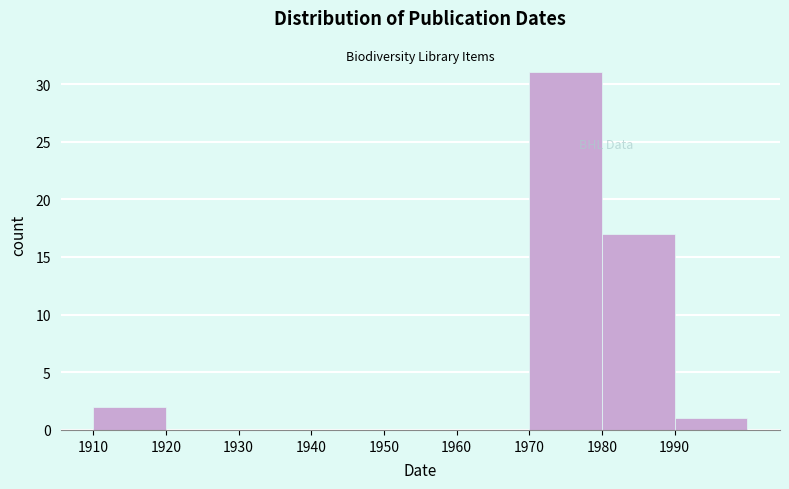

Reading left to right, list every bar in this chart as the range it spans on the x-axis followed by its height. The values are not printed on the chart, so give them approximately, as read against the axis.

1910 to 1920: 2
1920 to 1930: 0
1930 to 1940: 0
1940 to 1950: 0
1950 to 1960: 0
1960 to 1970: 0
1970 to 1980: 31
1980 to 1990: 17
1990 to 2000: 1